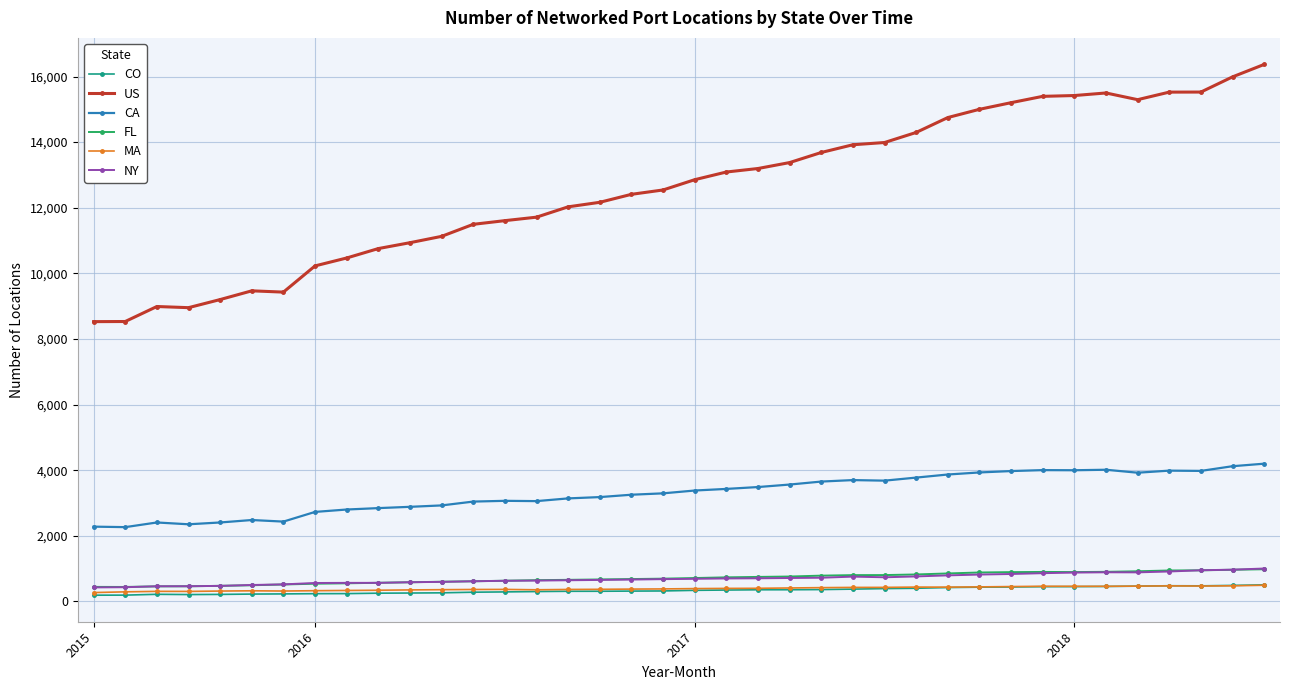

What is the value of the NY point at the 7th from the left?

522